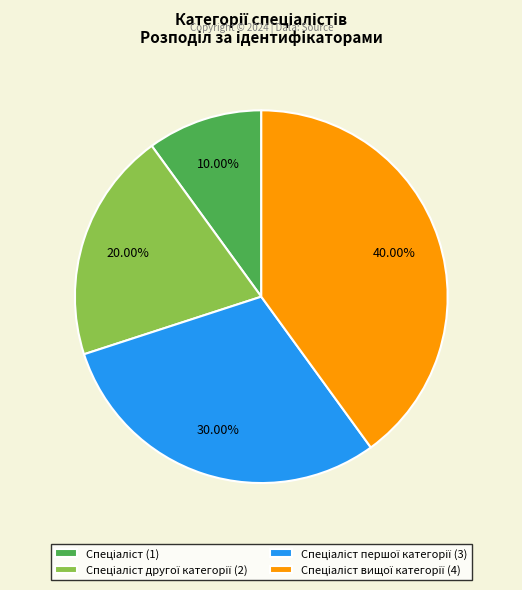

Is there a majority slice in this chart?

No